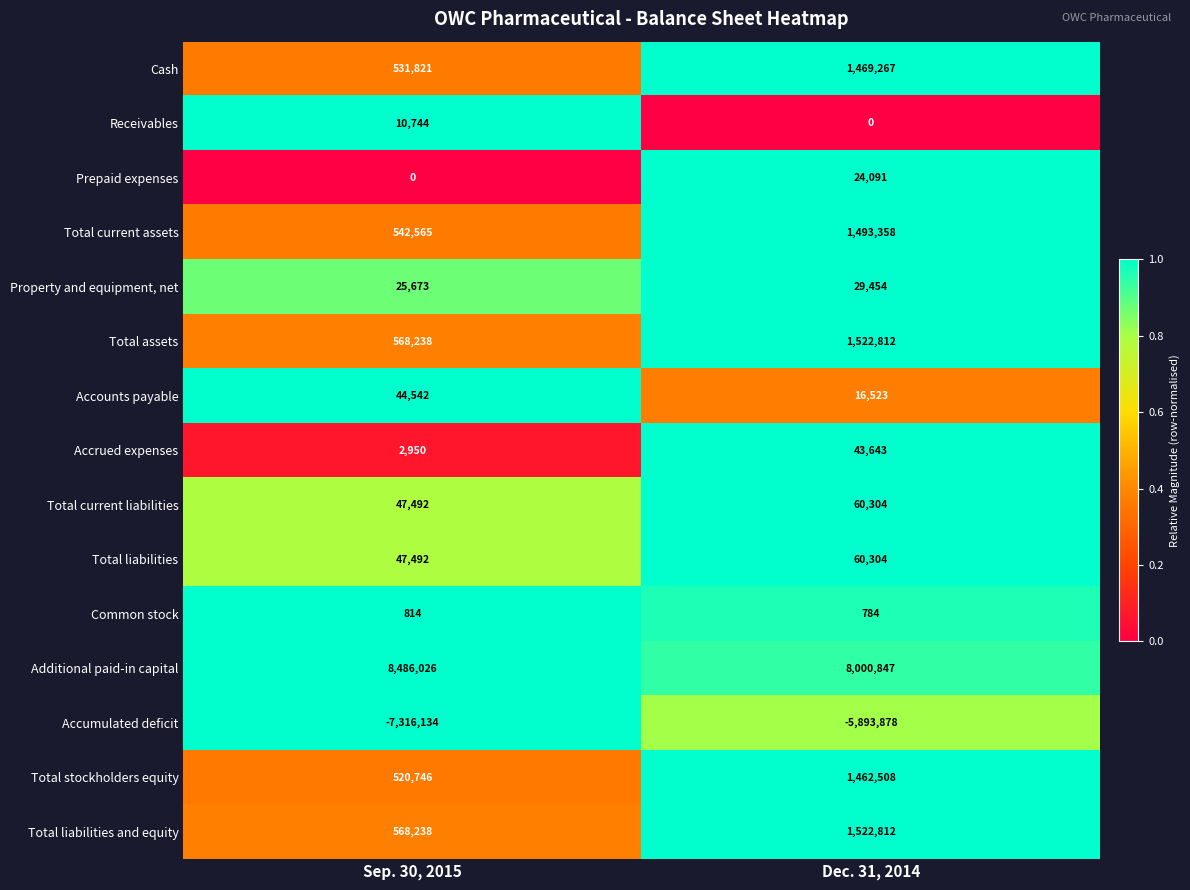

List the labels in order of Common stock value, smallest first.

Dec. 31, 2014, Sep. 30, 2015